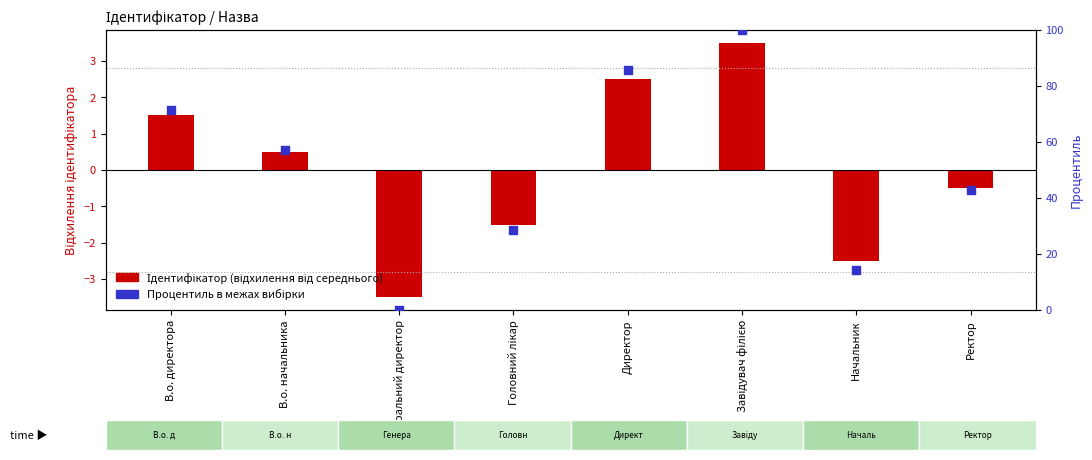

At how many categories does at least one series exceed 81?

2